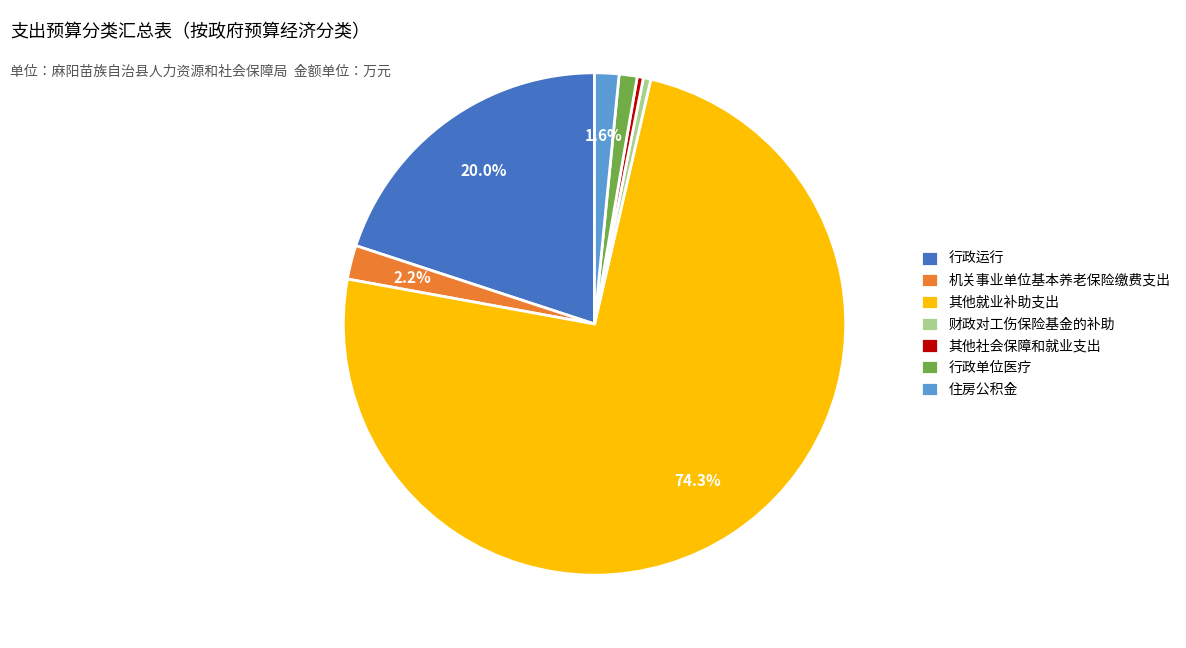

What portion of the pie excludes 住房公积金?

98.4%